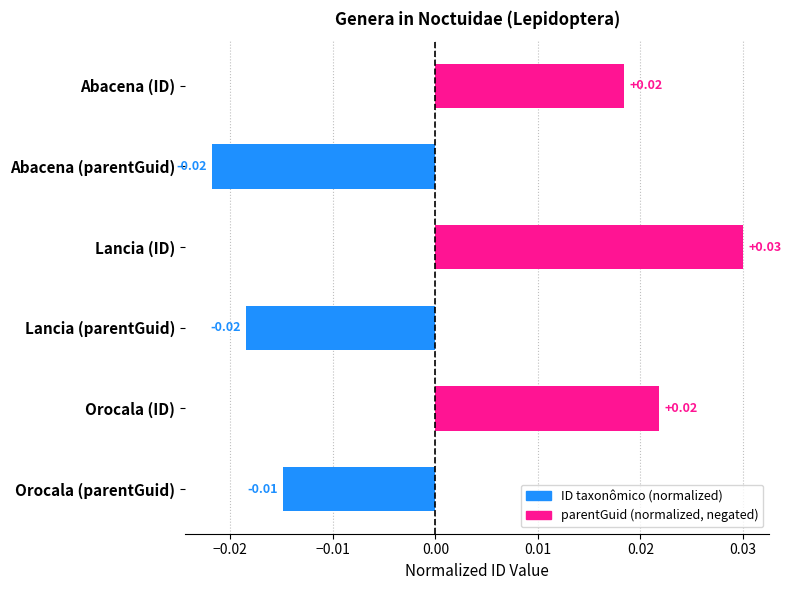

How many series are shown in this chart?

1